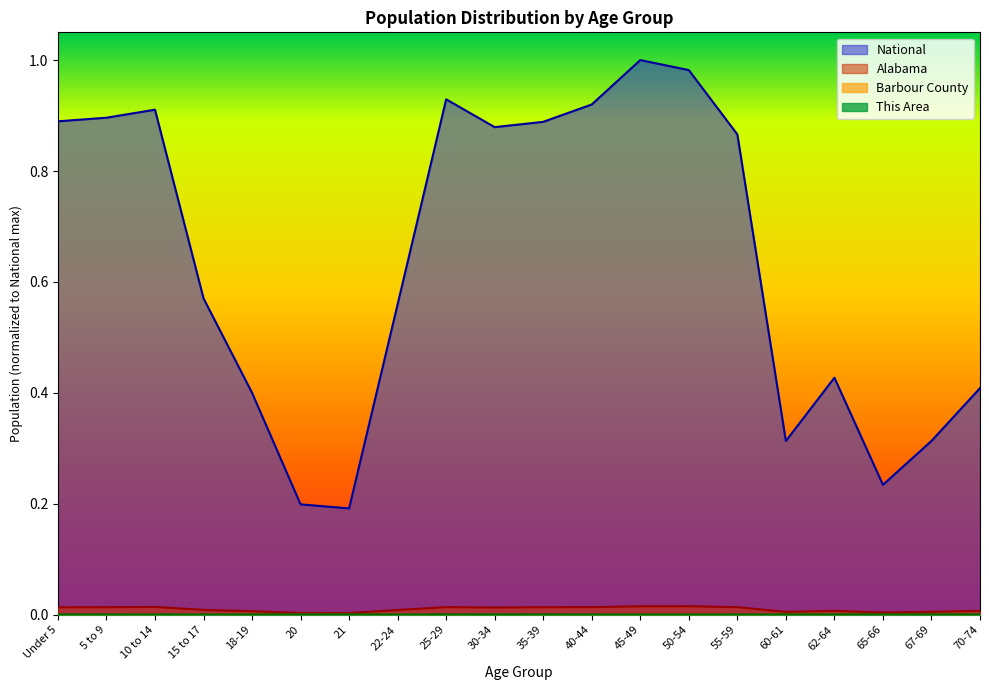

Reading left to right, transcribe all the data shown in this chart.

This Area: 0.0	0.0	0.0	0.0	0.0	0.0	0.0	0.0	0.0	0.0	0.0	0.0	0.0	0.0	0.0	0.0	0.0	0.0	0.0	0.0
Barbour County: 0.0	0.0	0.0	0.0	0.0	0.0	0.0	0.0	0.0	0.0	0.0	0.0	0.0	0.0	0.0	0.0	0.0	0.0	0.0	0.0
Alabama: 0.0	0.0	0.0	0.0	0.0	0.0	0.0	0.0	0.0	0.0	0.0	0.0	0.0	0.0	0.0	0.0	0.0	0.0	0.0	0.0
National: 0.9	0.9	0.9	0.6	0.4	0.2	0.2	0.6	0.9	0.9	0.9	0.9	1.0	1.0	0.9	0.3	0.4	0.2	0.3	0.4